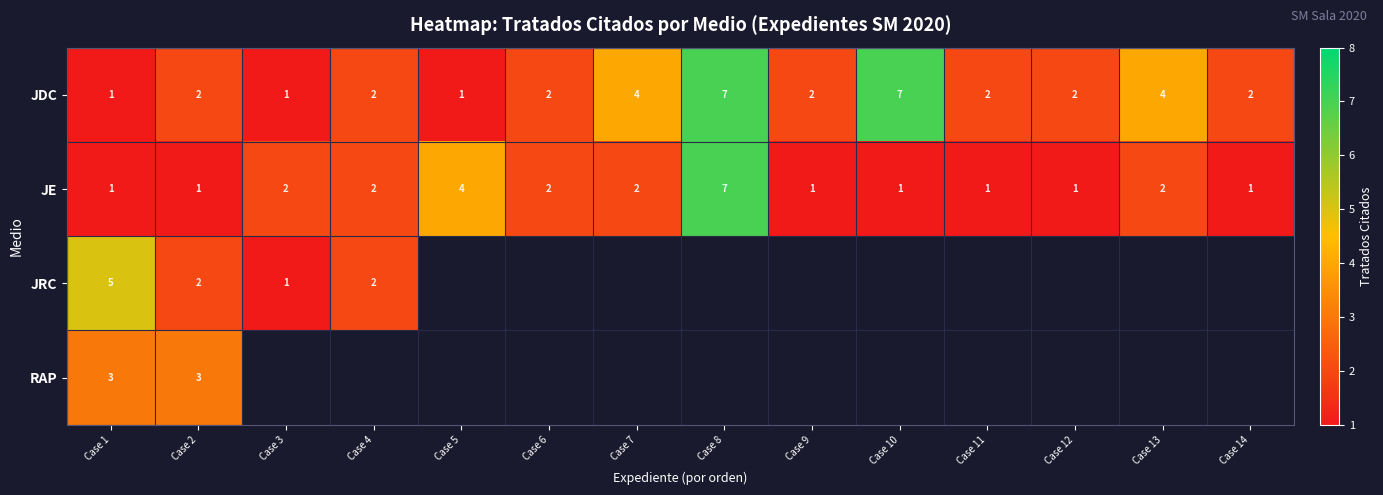

The value of JE at Case 13 is 1.1. True or false?

False